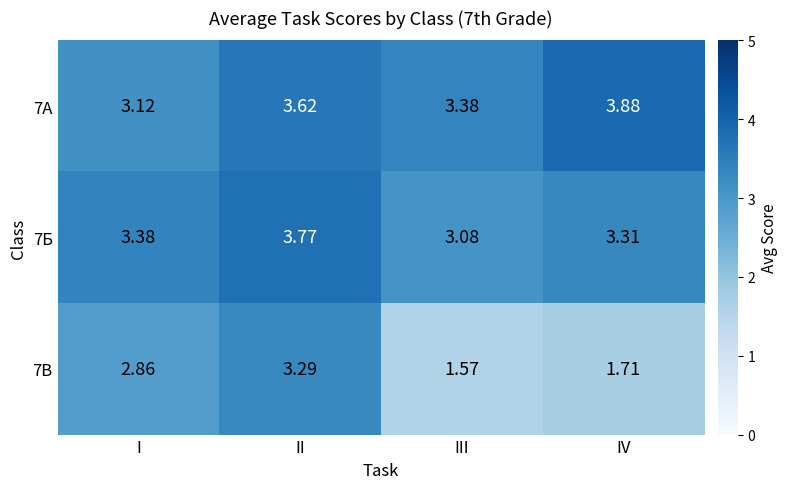

At which category is the sum across all series the highest?

II